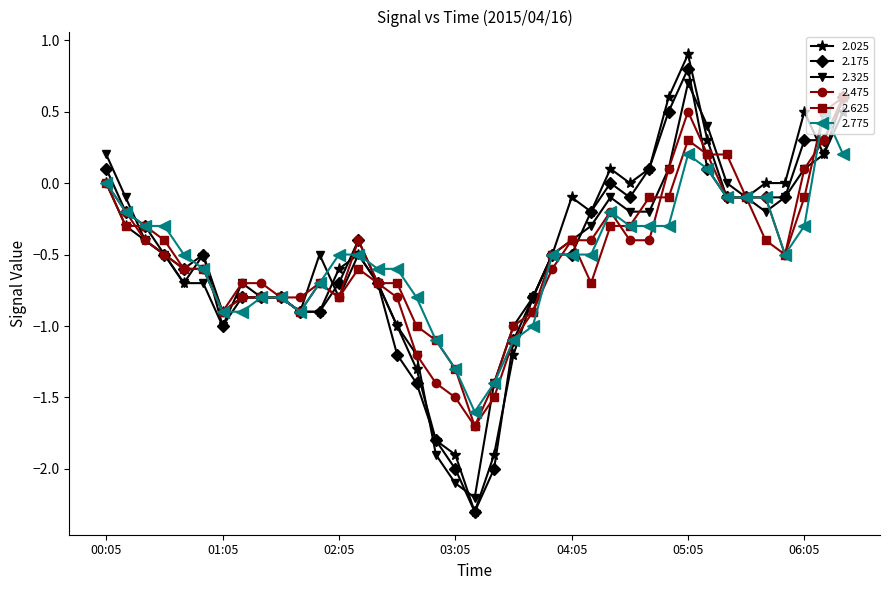

How many data points does each series have?

39